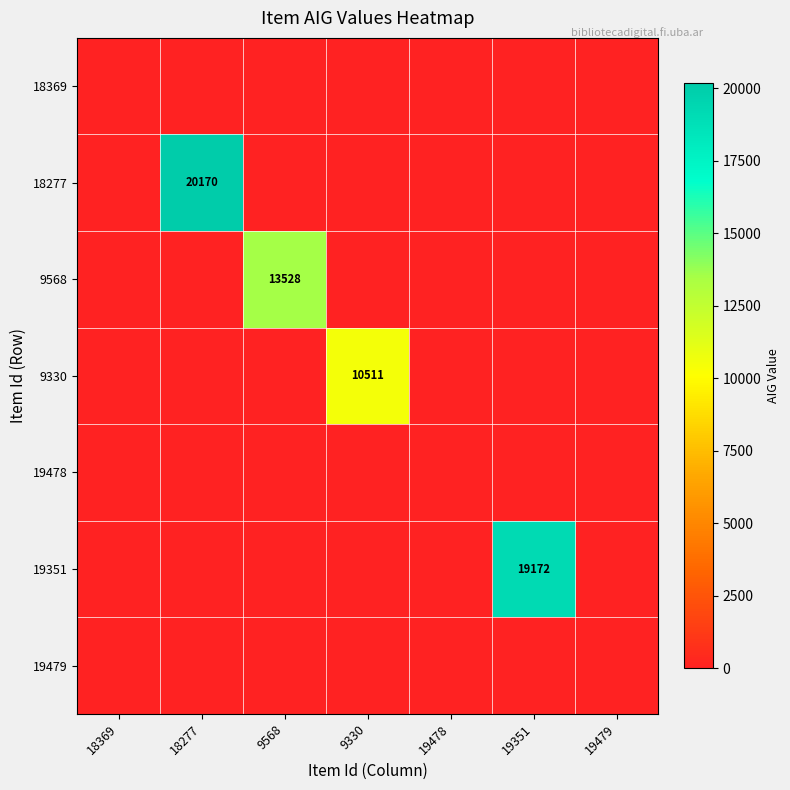

Is it true that 18277 equals 36159 at 18277?

False